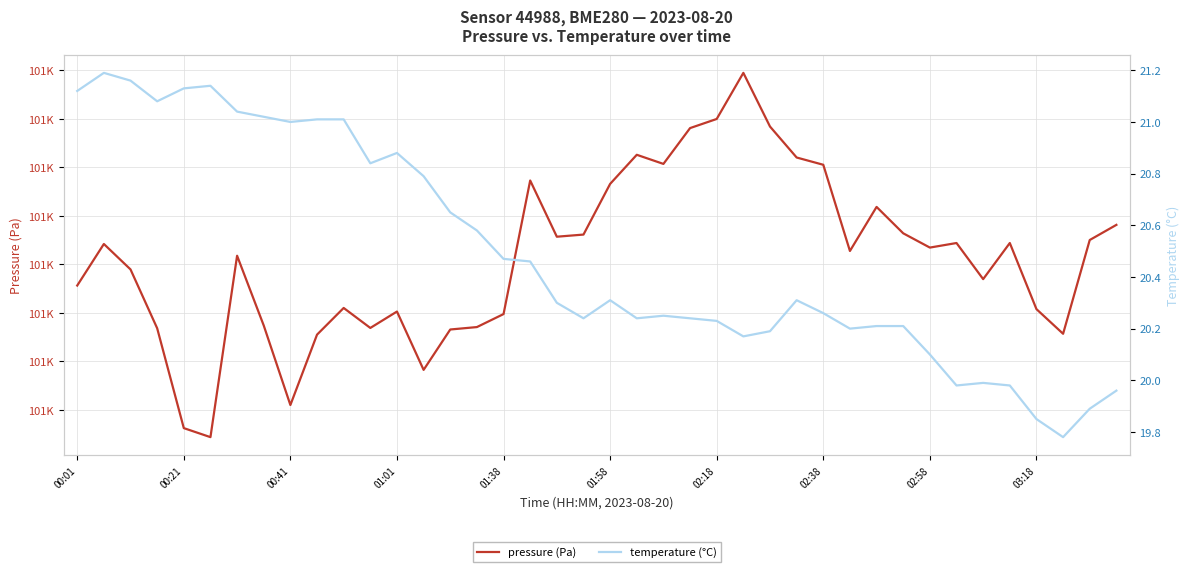

What are all the series names shown in the legend?

pressure (Pa), temperature (°C)